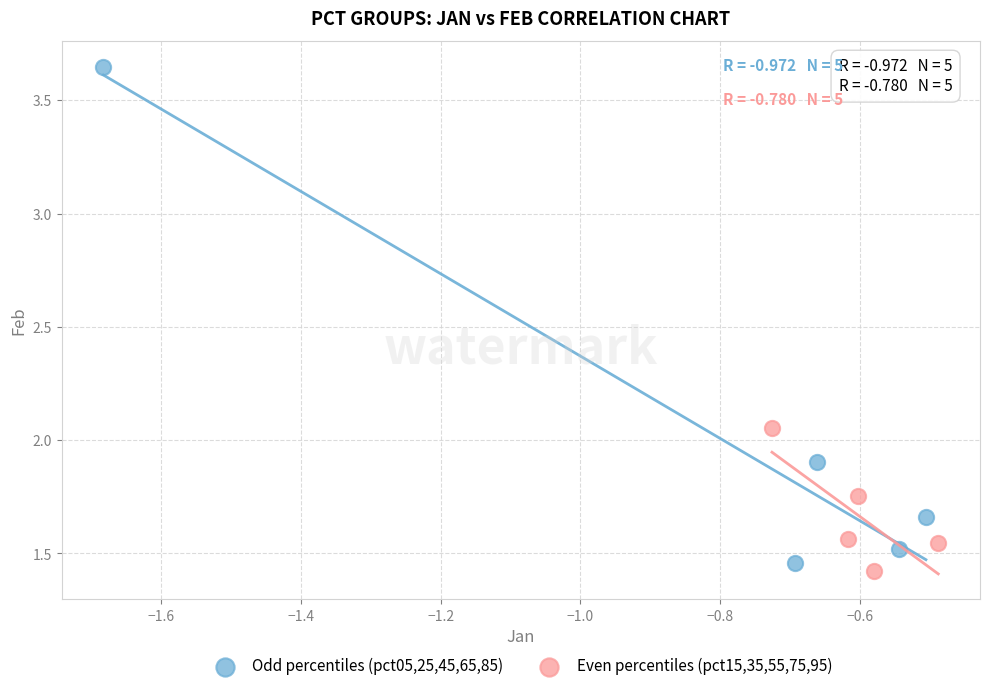

Which series has the widest spread of Y values?

Odd percentiles (pct05,25,45,65,85)